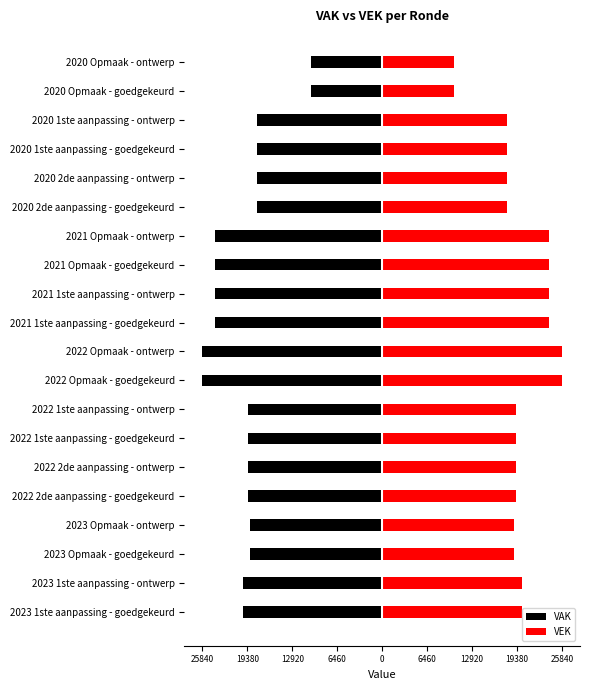

Which series has the widest spread of values?

VAK